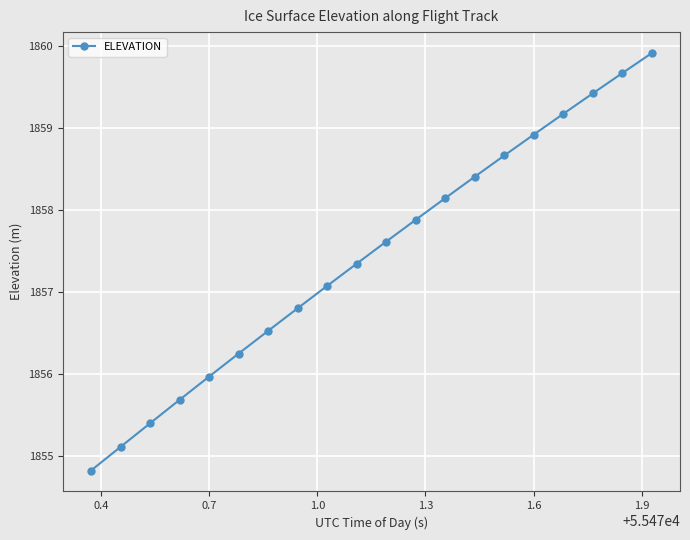

What is the greatest value displayed?

1859.9